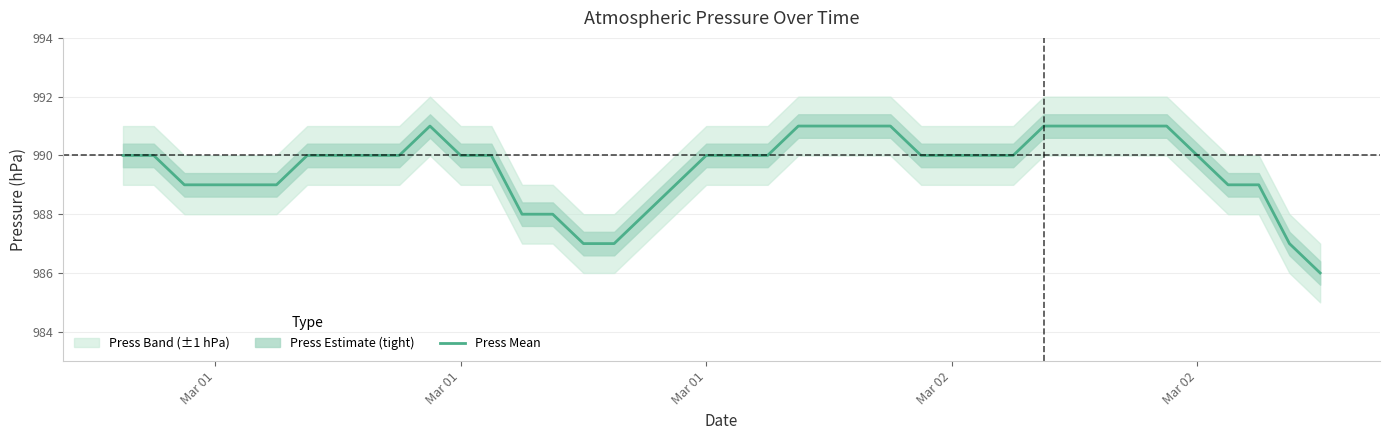

What is the value of the 9th point from the left?

990